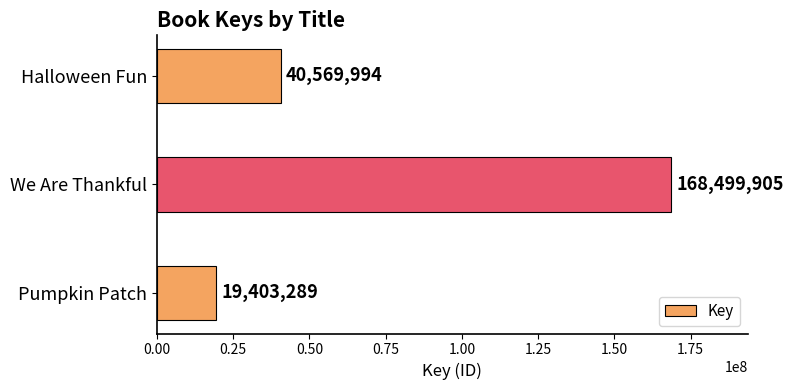

How many values are below 40569994?

1